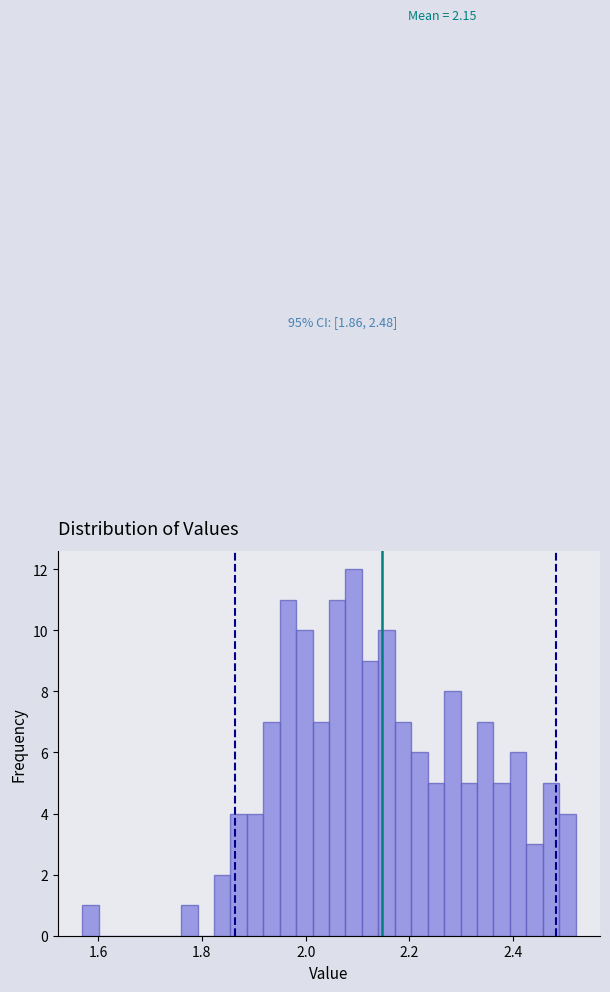

Around what value on the x-axis is the tallest bar? Give the approximate position of its centre, as read against the axis.

2.10